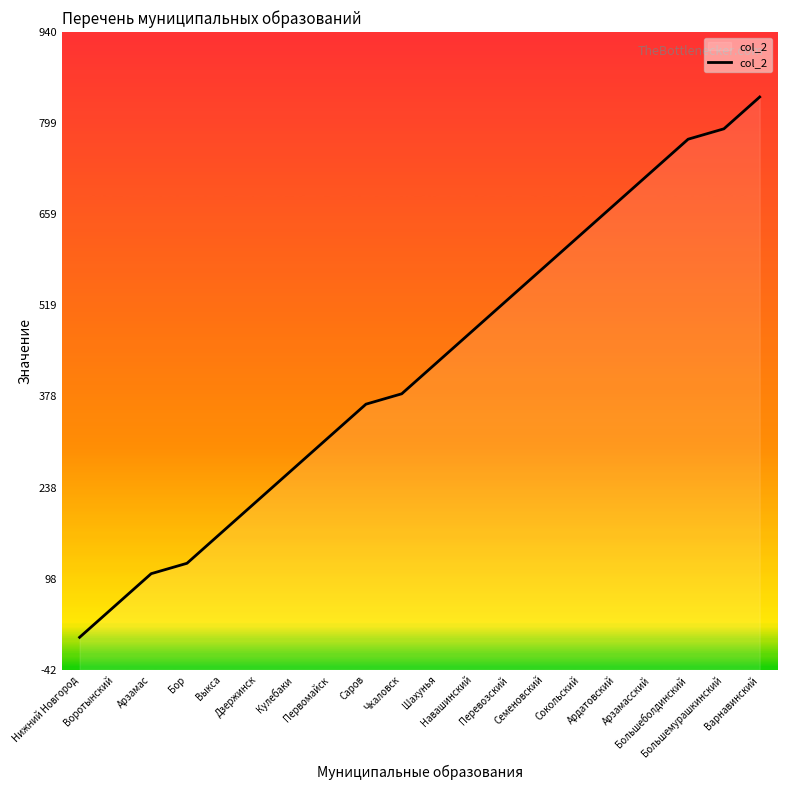

What is the average value?

424